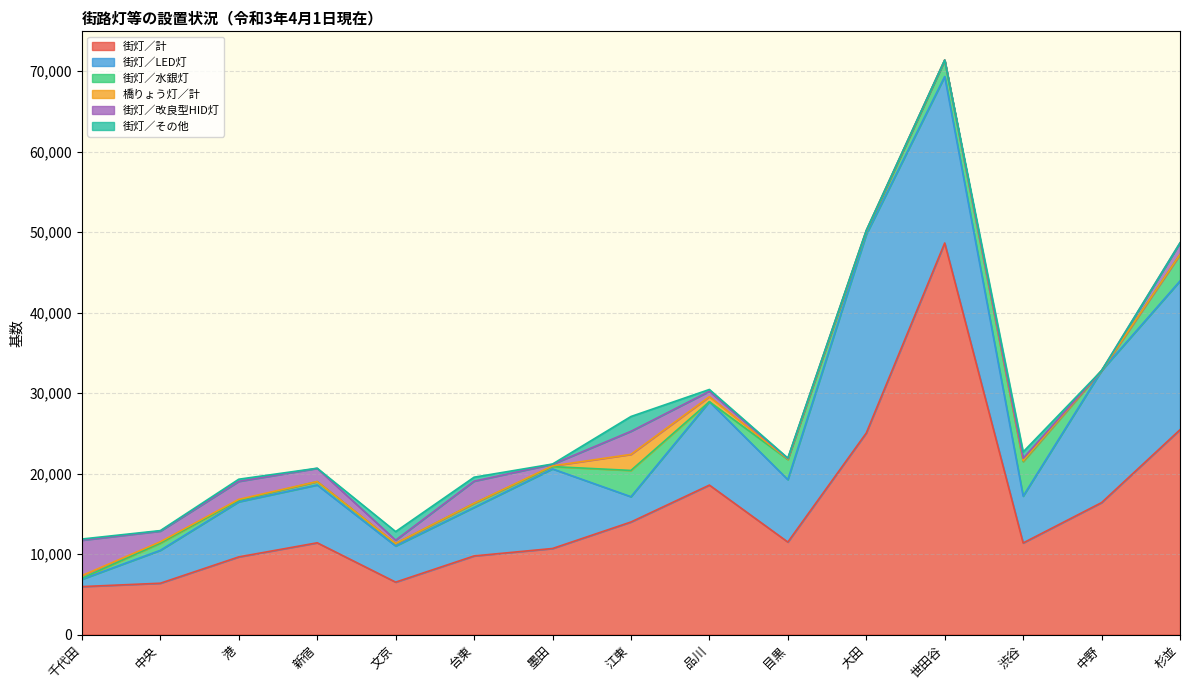

At which category is the sum across all series the highest?

世田谷